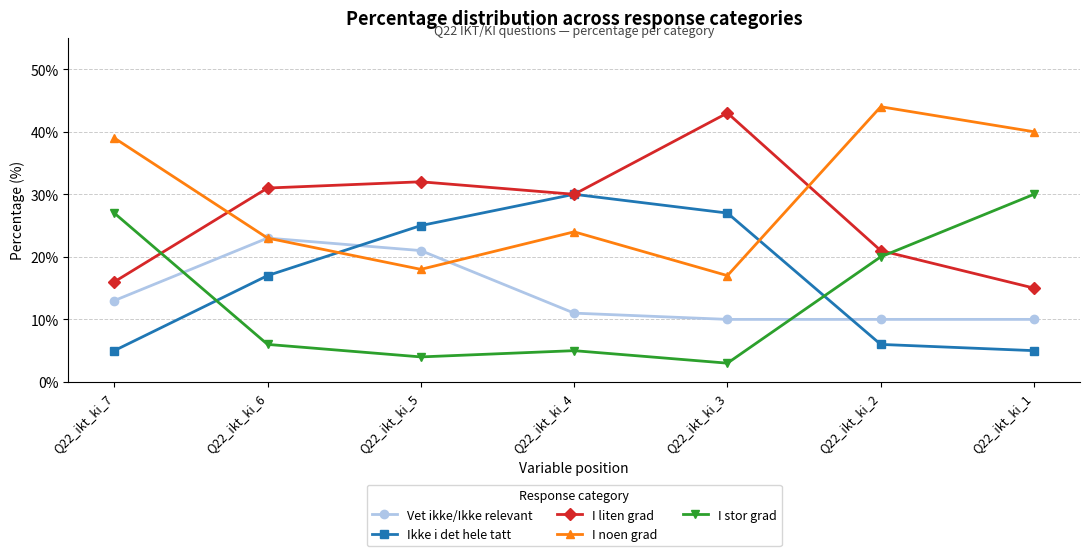

What is the difference between the second highest and minimum values in the Ikke i det hele tatt series?

22